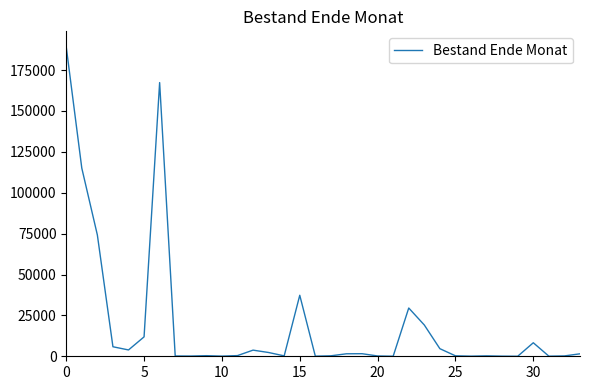

What is the difference between the maximum and minimum values?

189215